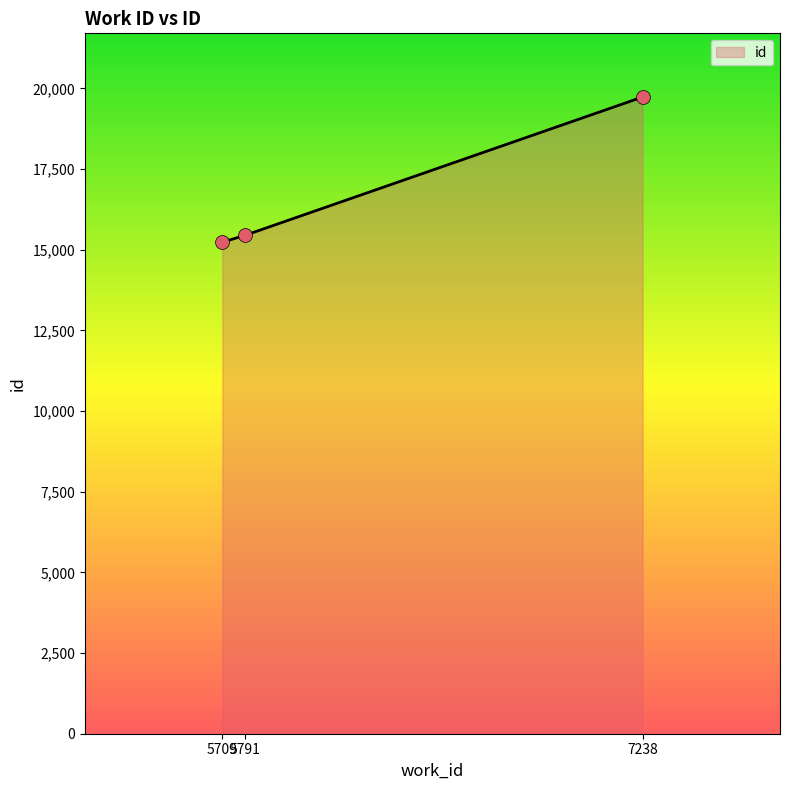

What is the ratio of the value at 7238 to the value at 5791?

1.3